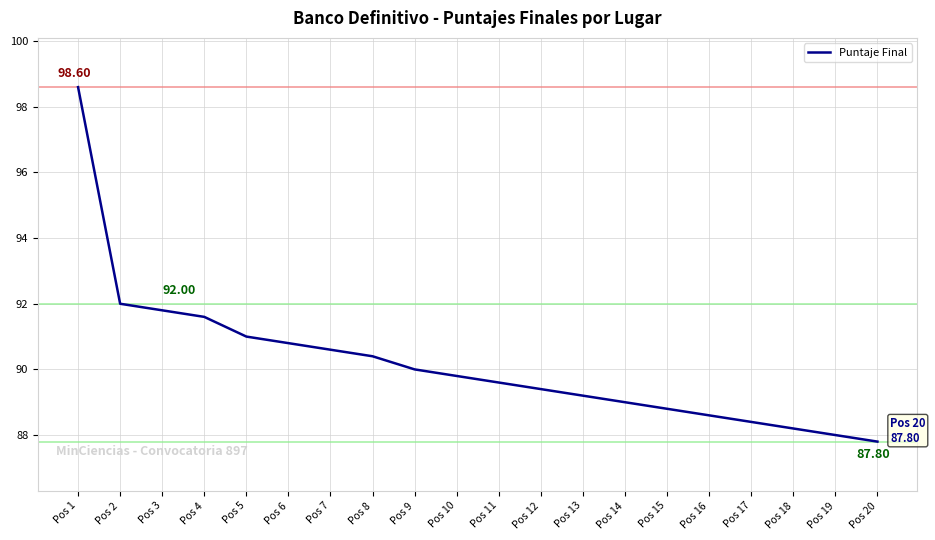

Which category has the highest value across all series?

Pos 1